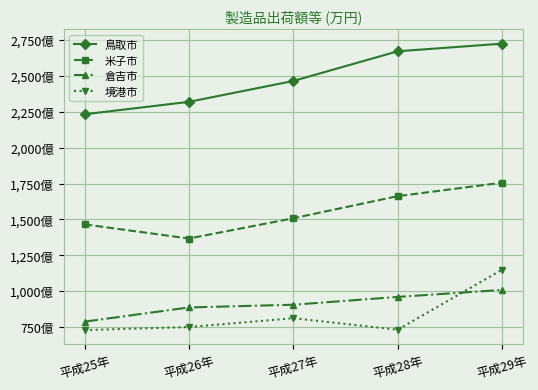

Is the value of 鳥取市 at 平成25年 greater than the value of 米子市 at 平成25年?

Yes